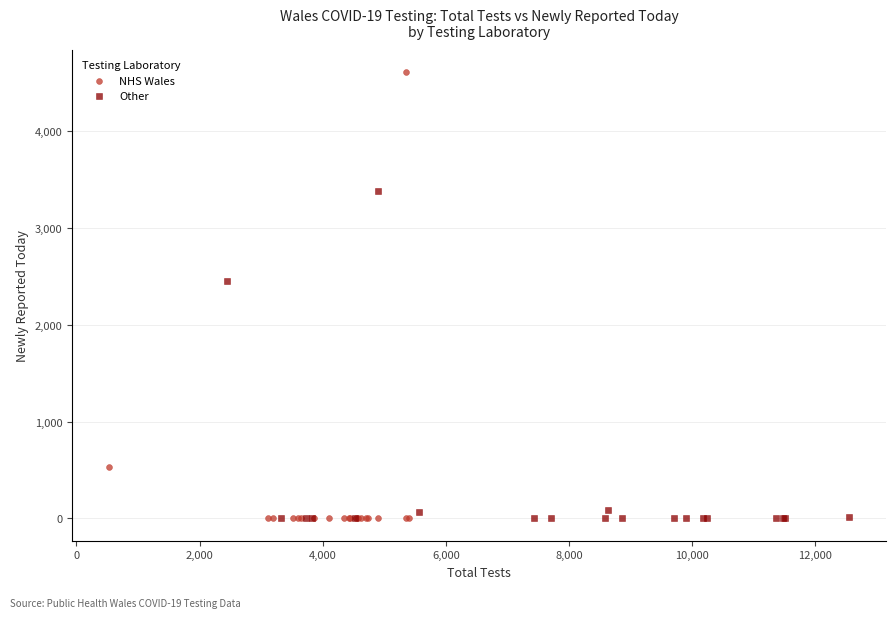

Which series contains the highest Y value?

NHS Wales